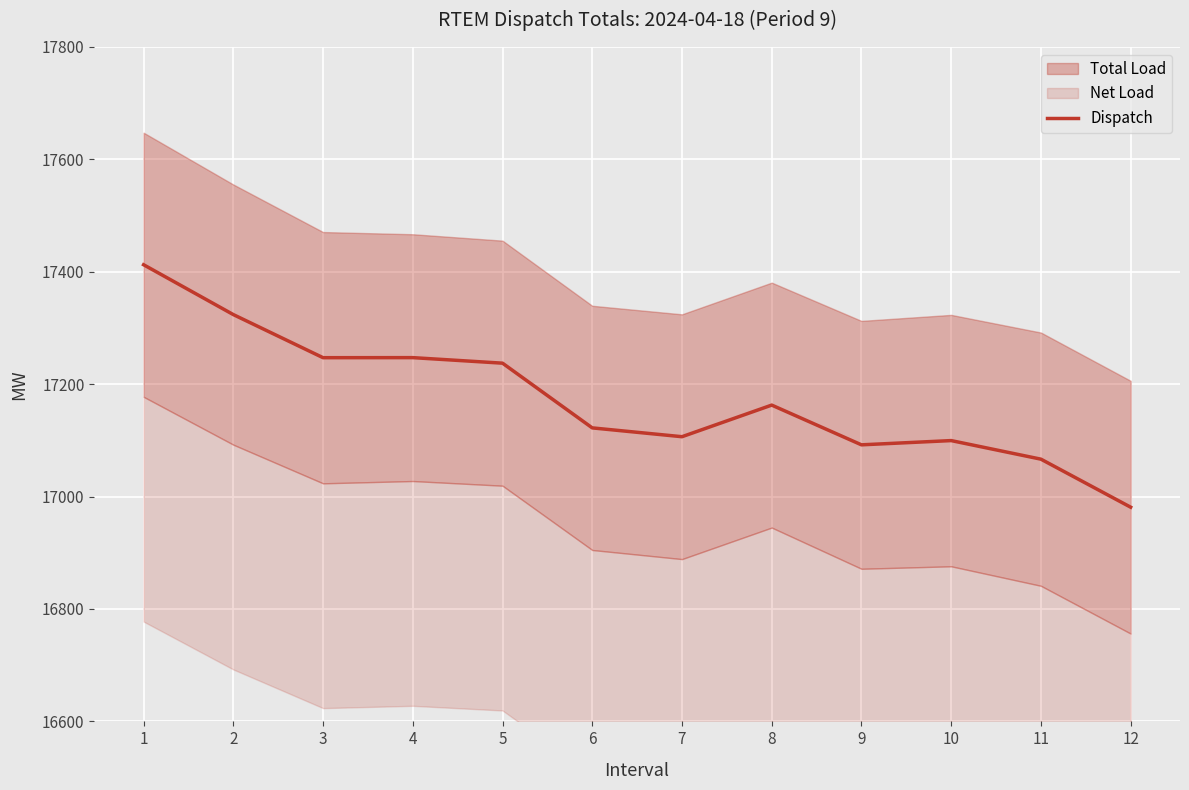

What is the value of the 8th point from the left?

17162.8